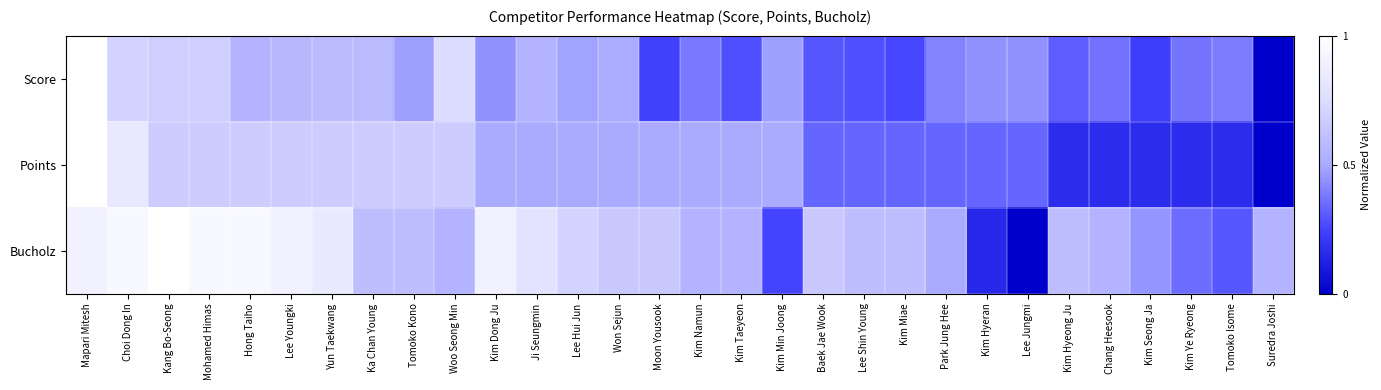

Reading right to left, transcribe all the data shown in this chart.

Score: Suredra Joshi=0.0	Tomoko Isome=0.4	Kim Ye Ryeong=0.4	Kim Seong Ja=0.2	Chang Heesook=0.4	Kim Hyeong Ju=0.3	Lee Jungmi=0.4	Kim Hyeran=0.4	Park Jung Hee=0.4	Kim Miae=0.3	Lee Shin Young=0.3	Baek Jae Wook=0.3	Kim Min Joong=0.5	Kim Taeyeon=0.3	Kim Namun=0.4	Moon Yousook=0.2	Won Sejun=0.5	Lee Hui Jun=0.5	Ji Seungmin=0.5	Kim Dong Ju=0.4	Woo Seong Min=0.7	Tomoko Kono=0.5	Ka Chan Young=0.6	Yun Taekwang=0.6	Lee Youngki=0.6	Hong Taiho=0.5	Mohamed Himas=0.7	Kang Bo-Seong=0.7	Choi Dong In=0.7	Mapari Mitesh=1.0
Points: Suredra Joshi=0.0	Tomoko Isome=0.2	Kim Ye Ryeong=0.2	Kim Seong Ja=0.2	Chang Heesook=0.2	Kim Hyeong Ju=0.2	Lee Jungmi=0.3	Kim Hyeran=0.3	Park Jung Hee=0.3	Kim Miae=0.3	Lee Shin Young=0.3	Baek Jae Wook=0.3	Kim Min Joong=0.5	Kim Taeyeon=0.5	Kim Namun=0.5	Moon Yousook=0.5	Won Sejun=0.5	Lee Hui Jun=0.5	Ji Seungmin=0.5	Kim Dong Ju=0.5	Woo Seong Min=0.7	Tomoko Kono=0.7	Ka Chan Young=0.7	Yun Taekwang=0.7	Lee Youngki=0.7	Hong Taiho=0.7	Mohamed Himas=0.7	Kang Bo-Seong=0.7	Choi Dong In=0.8	Mapari Mitesh=1.0
Bucholz: Suredra Joshi=0.6	Tomoko Isome=0.3	Kim Ye Ryeong=0.3	Kim Seong Ja=0.5	Chang Heesook=0.6	Kim Hyeong Ju=0.6	Lee Jungmi=0.0	Kim Hyeran=0.1	Park Jung Hee=0.5	Kim Miae=0.6	Lee Shin Young=0.6	Baek Jae Wook=0.7	Kim Min Joong=0.2	Kim Taeyeon=0.6	Kim Namun=0.6	Moon Yousook=0.7	Won Sejun=0.7	Lee Hui Jun=0.7	Ji Seungmin=0.8	Kim Dong Ju=0.9	Woo Seong Min=0.6	Tomoko Kono=0.6	Ka Chan Young=0.6	Yun Taekwang=0.8	Lee Youngki=0.9	Hong Taiho=0.9	Mohamed Himas=0.9	Kang Bo-Seong=1.0	Choi Dong In=0.9	Mapari Mitesh=0.9